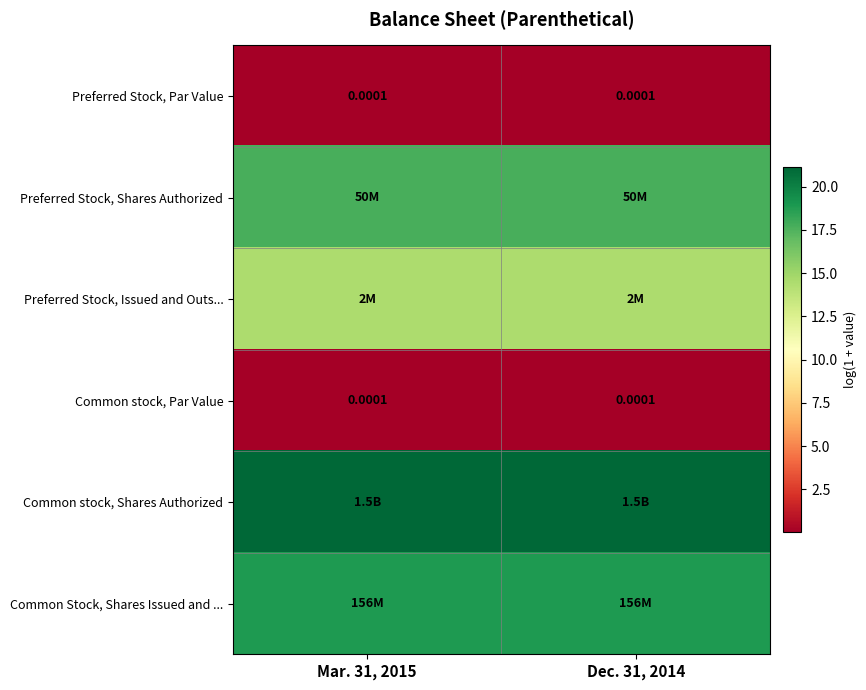

What is the difference between the highest and lowest values at Dec. 31, 2014?

21.1